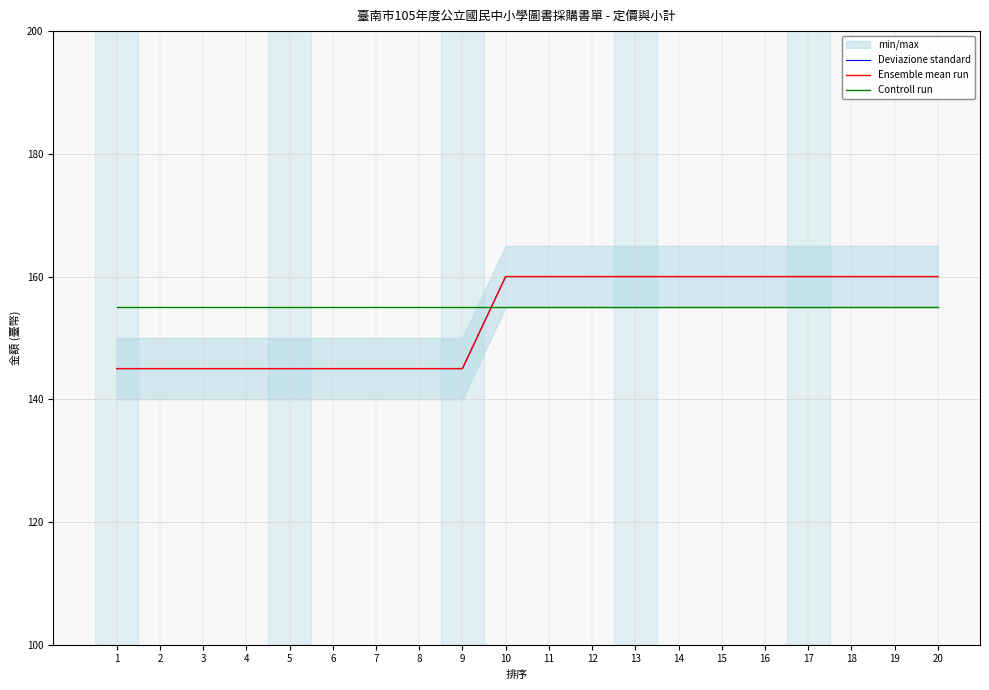

Reading right to left, list all the values displayed in this chart.

Deviazione standard: 20=160	19=160	18=160	17=160	16=160	15=160	14=160	13=160	12=160	11=160	10=160	9=145	8=145	7=145	6=145	5=145	4=145	3=145	2=145	1=145
Ensemble mean run: 20=160	19=160	18=160	17=160	16=160	15=160	14=160	13=160	12=160	11=160	10=160	9=145	8=145	7=145	6=145	5=145	4=145	3=145	2=145	1=145
Controll run: 20=155	19=155	18=155	17=155	16=155	15=155	14=155	13=155	12=155	11=155	10=155	9=155	8=155	7=155	6=155	5=155	4=155	3=155	2=155	1=155